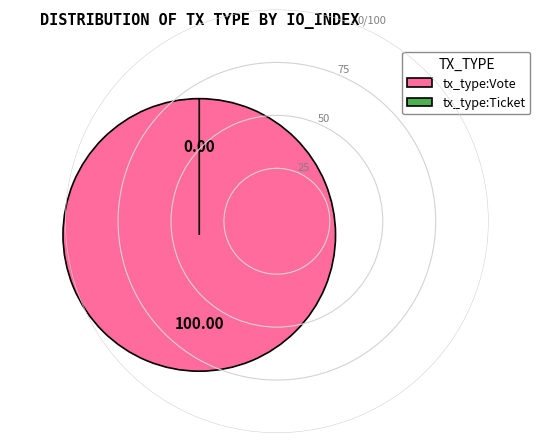

To the nearest percent, what percentage of the pie is tx_type:Vote?

100%